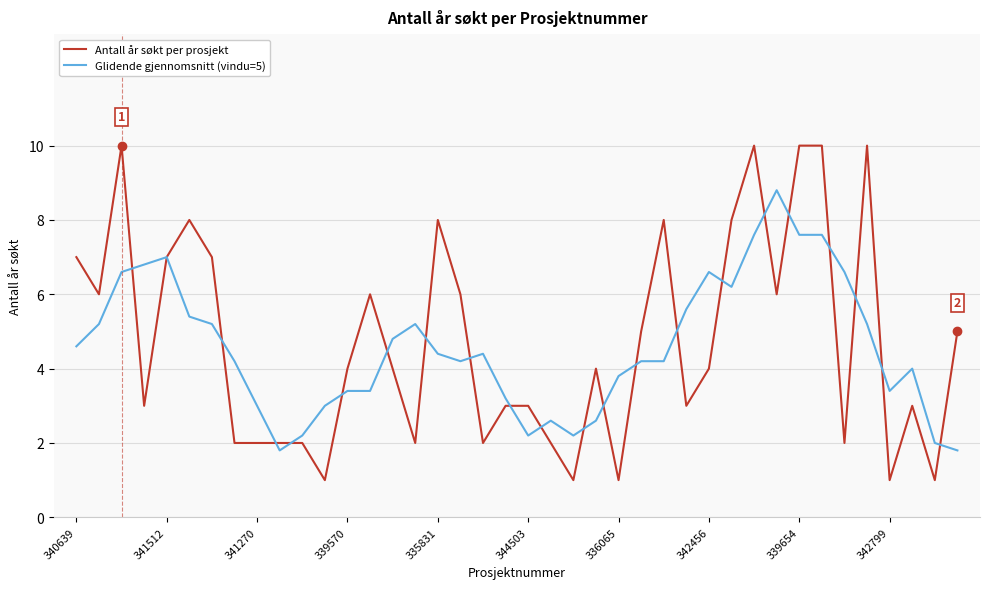

Which series has the largest range (max minus min)?

Antall år søkt per prosjekt